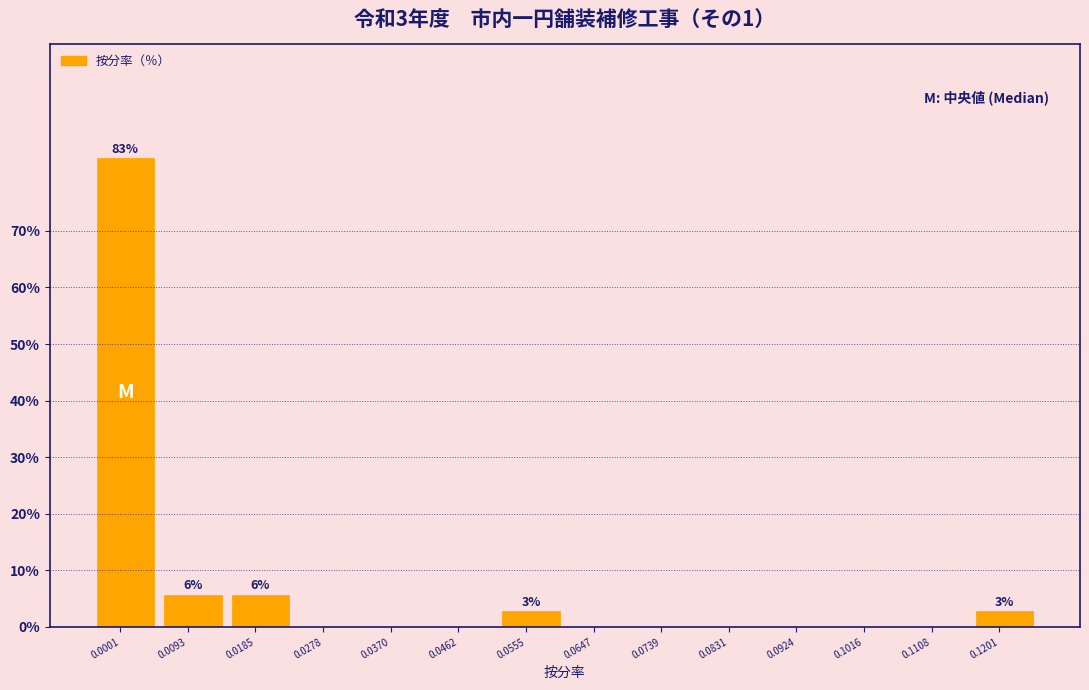

Reading right to left, extract all data points from this chart.

0.1201=2.9	0.1108=0.0	0.1016=0.0	0.0924=0.0	0.0831=0.0	0.0739=0.0	0.0647=0.0	0.0555=2.9	0.0462=0.0	0.0370=0.0	0.0278=0.0	0.0185=5.7	0.0093=5.7	0.0001=82.9